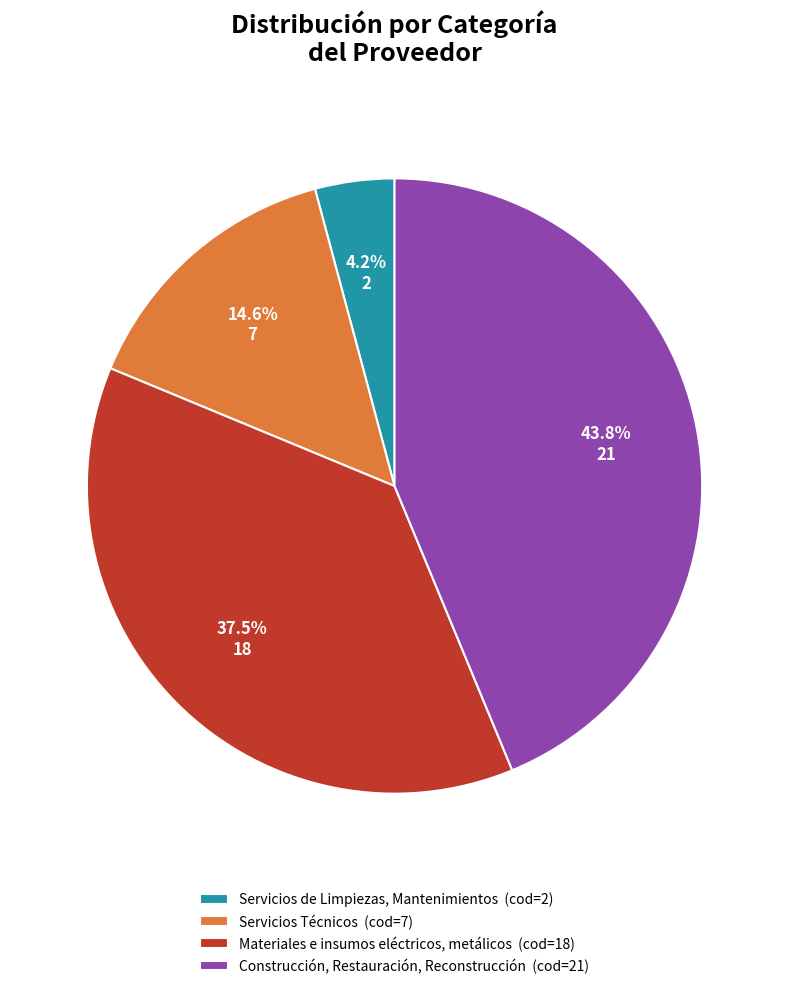

Count the number of slices in the pie.

4